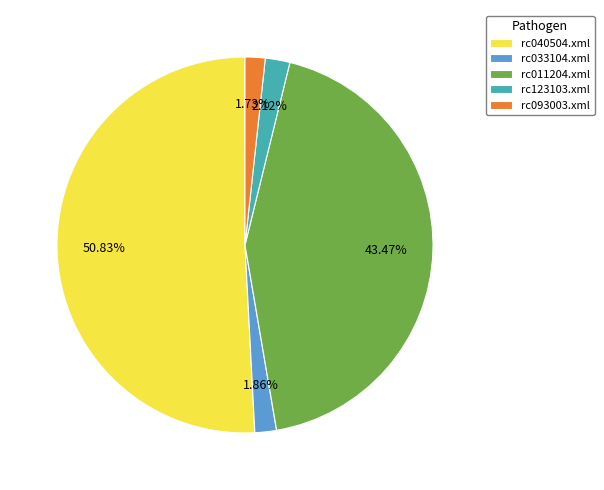

Combined, what portion of the pie is rc040504.xml and rc011204.xml?

94.3%